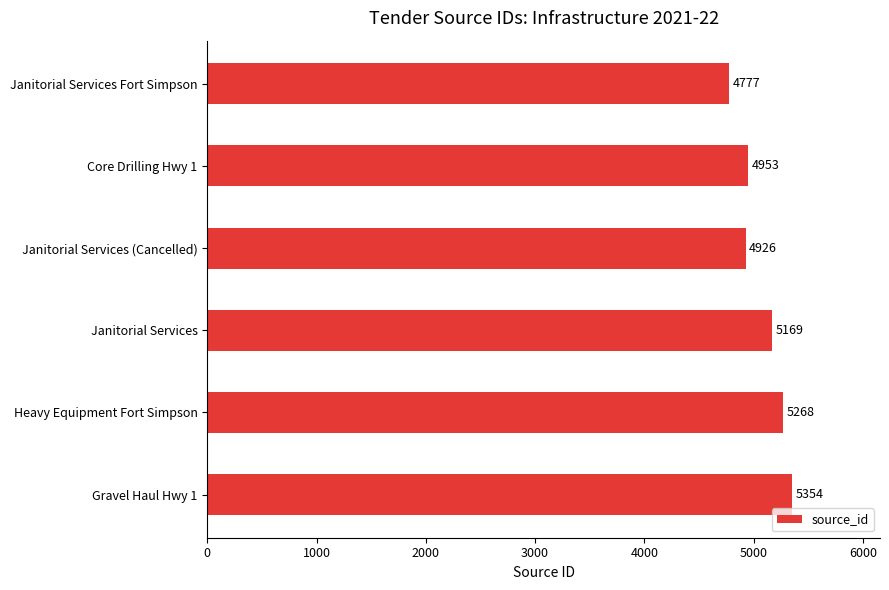

The chart shows a value of 1699 at Gravel Haul Hwy 1. True or false?

False